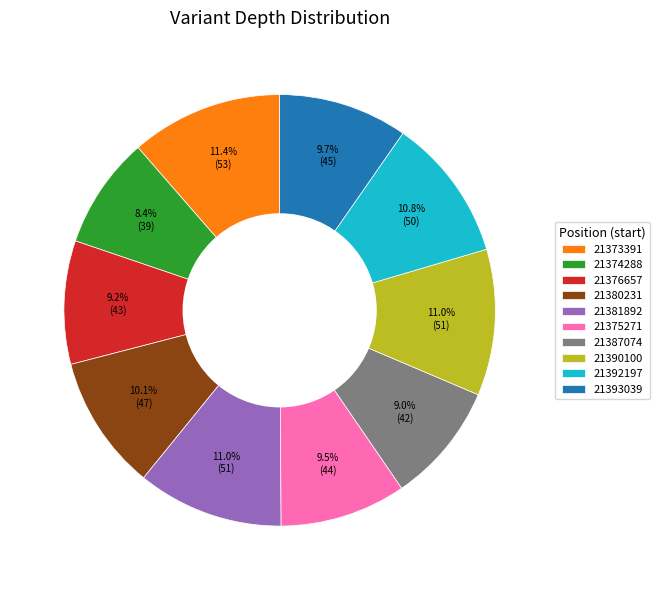

Which category has the smallest portion of the pie?

21374288